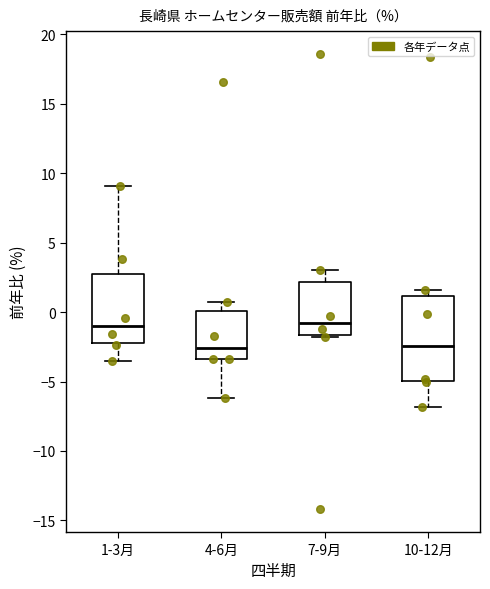

Where does the median line of the box for 4-6月 sit on the y-axis? The values are not printed on the chart, so give them approximately, as read against the axis.

-2.5